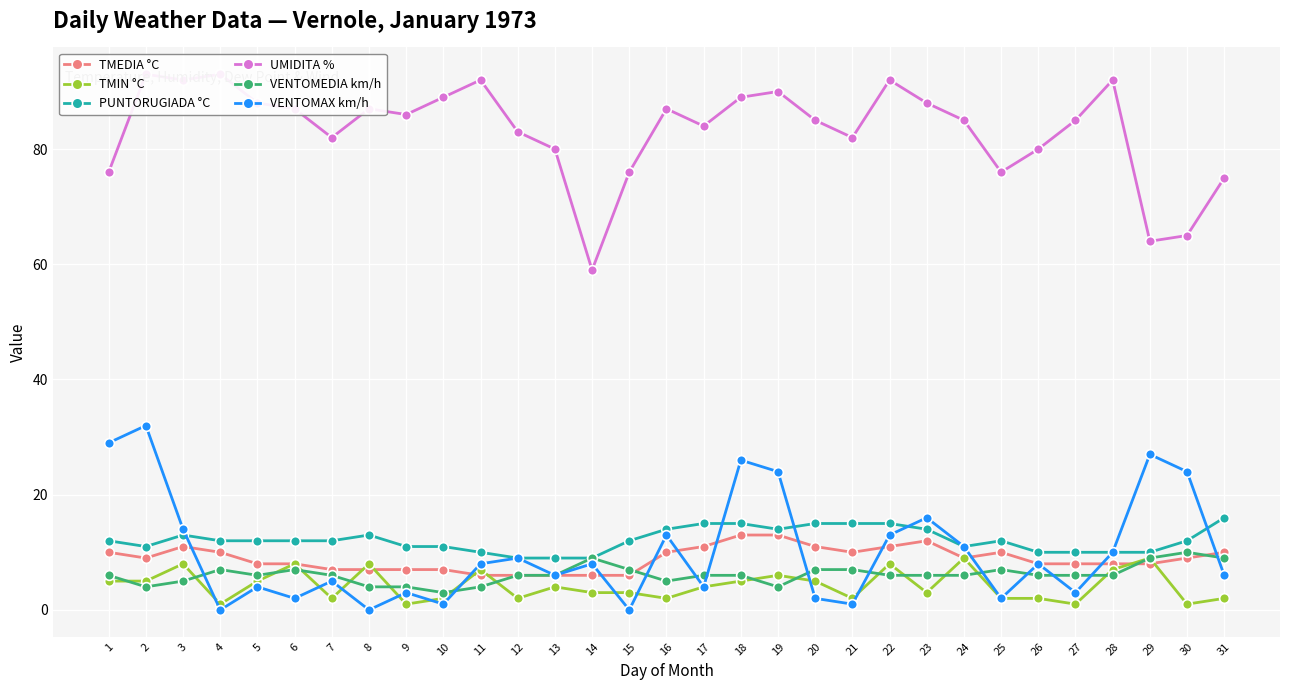

Reading left to right, list all the values displayed in this chart.

TMEDIA °C: 10	9	11	10	8	8	7	7	7	7	6	6	6	6	6	10	11	13	13	11	10	11	12	9	10	8	8	8	8	9	10
TMIN °C: 5	5	8	1	5	8	2	8	1	2	7	2	4	3	3	2	4	5	6	5	2	8	3	9	2	2	1	7	9	1	2
PUNTORUGIADA °C: 12	11	13	12	12	12	12	13	11	11	10	9	9	9	12	14	15	15	14	15	15	15	14	11	12	10	10	10	10	12	16
UMIDITA %: 76	93	92	93	88	87	82	87	86	89	92	83	80	59	76	87	84	89	90	85	82	92	88	85	76	80	85	92	64	65	75
VENTOMEDIA km/h: 6	4	5	7	6	7	6	4	4	3	4	6	6	9	7	5	6	6	4	7	7	6	6	6	7	6	6	6	9	10	9
VENTOMAX km/h: 29	32	14	0	4	2	5	0	3	1	8	9	6	8	0	13	4	26	24	2	1	13	16	11	2	8	3	10	27	24	6